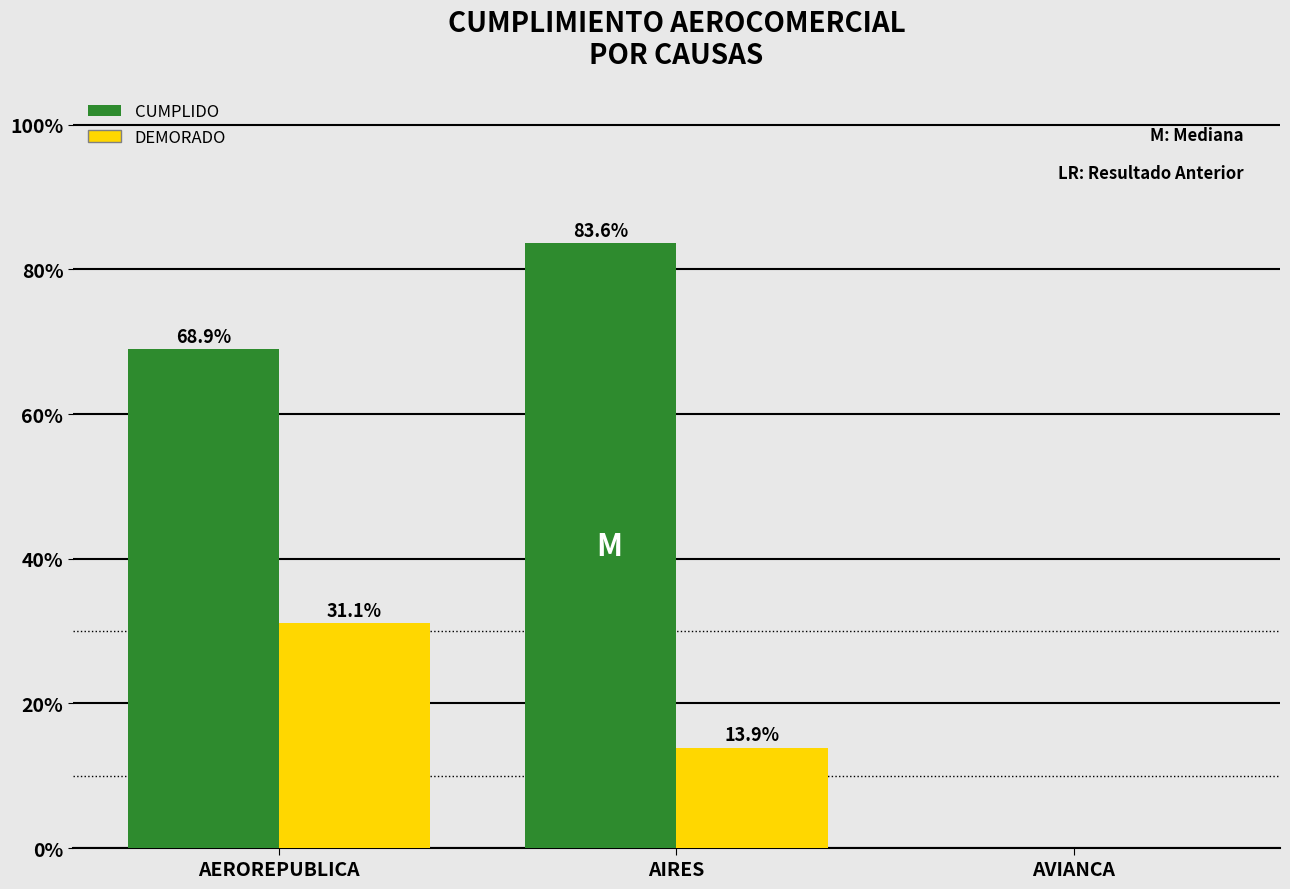

Reading left to right, transcribe all the data shown in this chart.

CUMPLIDO: AEROREPUBLICA=68.9	AIRES=83.6	AVIANCA=0.0
DEMORADO: AEROREPUBLICA=31.1	AIRES=13.9	AVIANCA=0.0